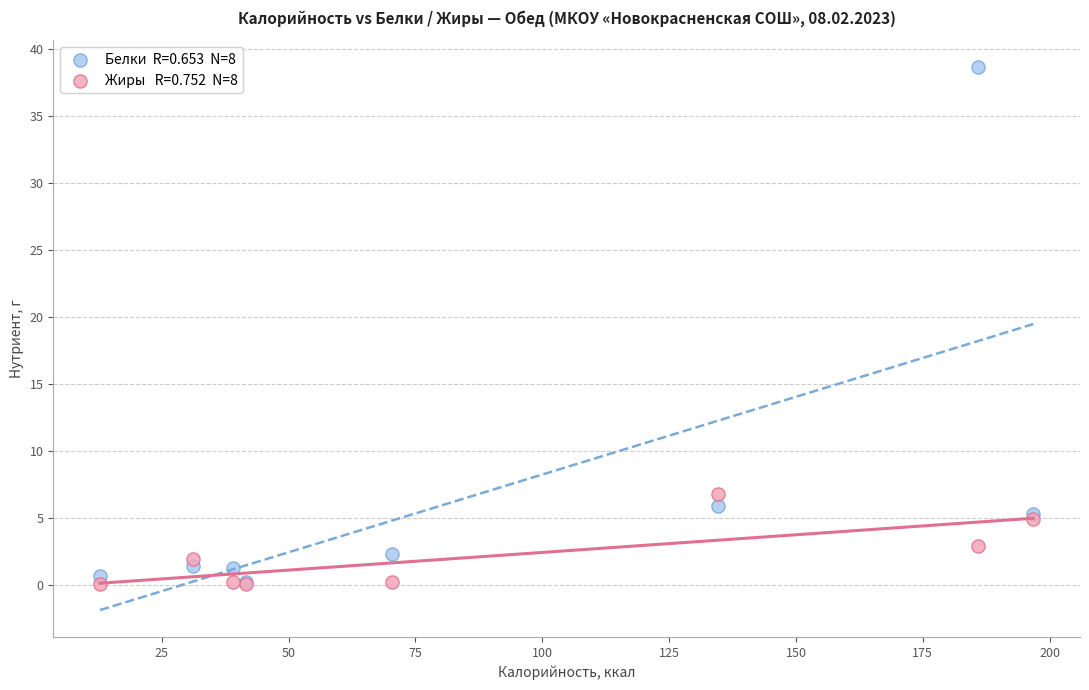

Across all series, what Y value is closest to 19?

6.8